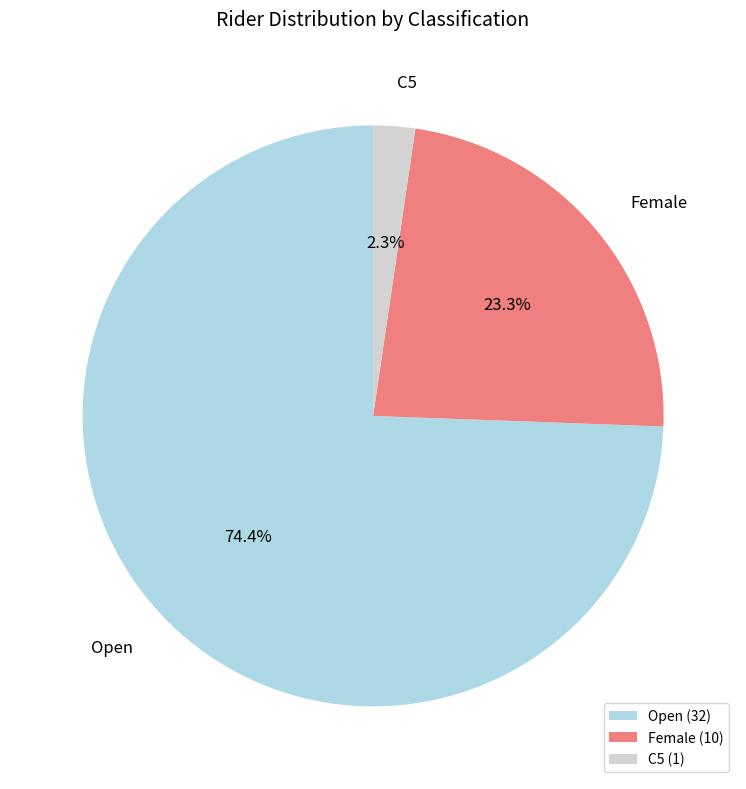

True or false: Female accounts for 8% of the total.

False